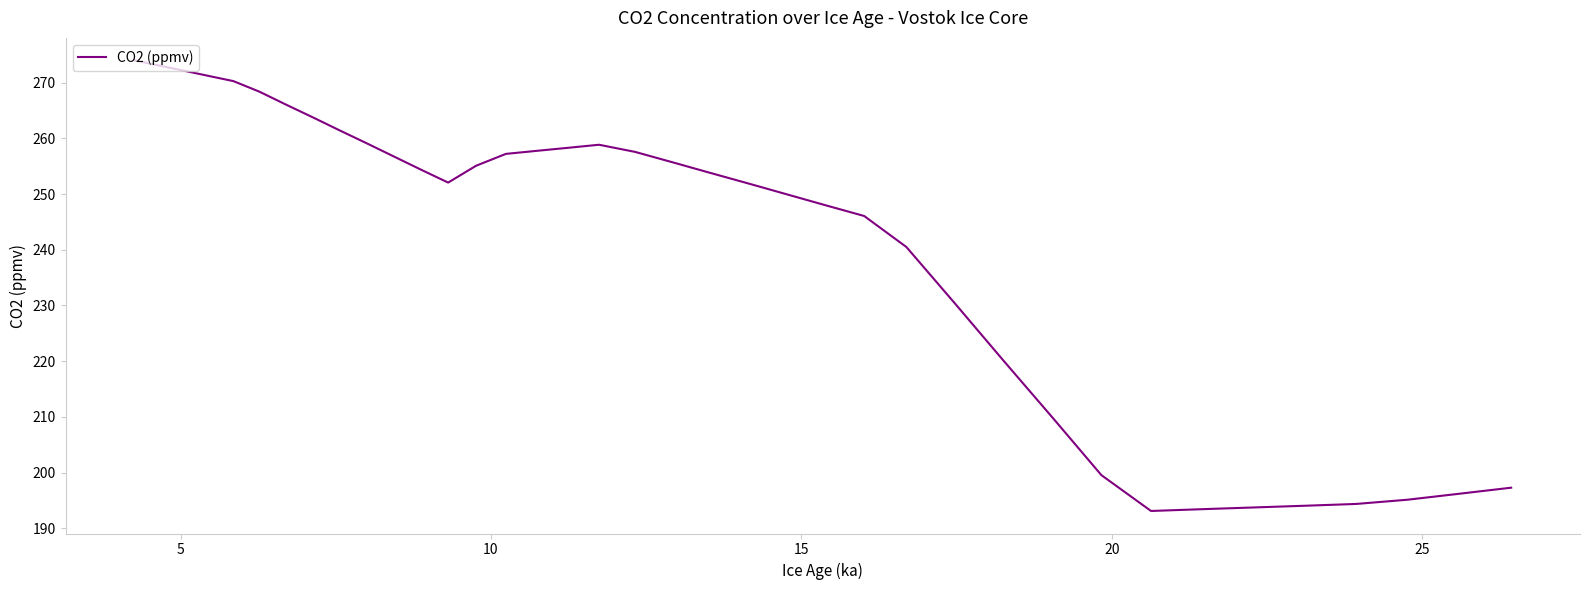

What is the minimum value shown in the chart?

193.1